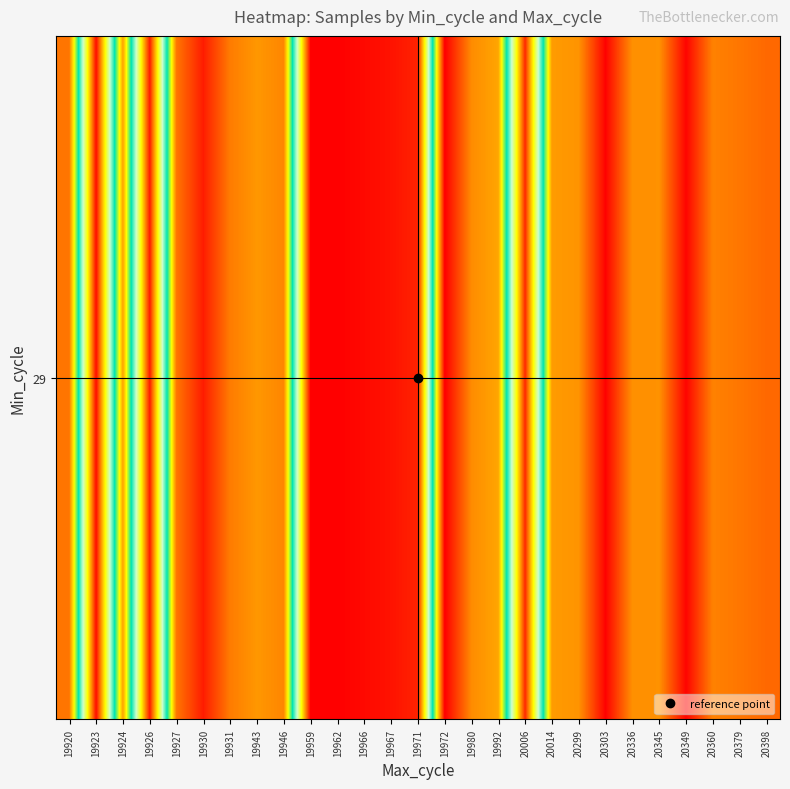

Count the number of categories in the chart.

27